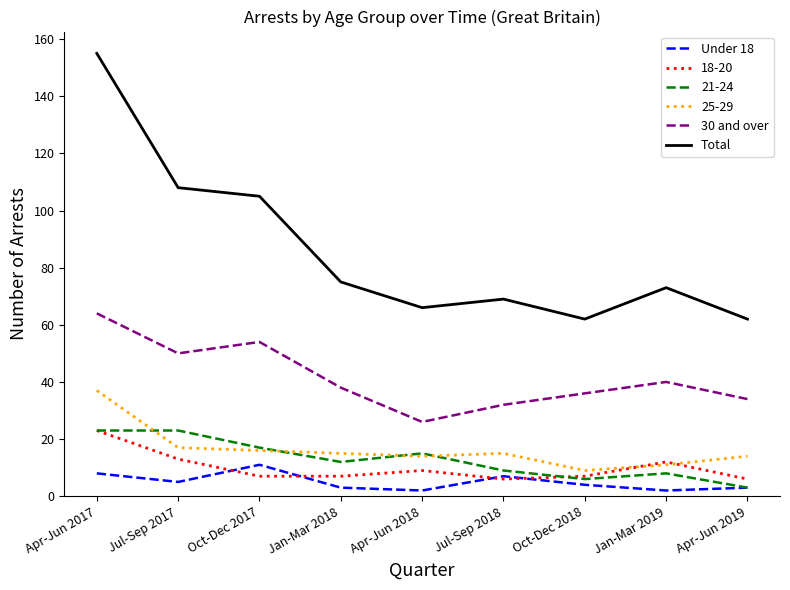

At which label does Total first exceed 73?

Apr-Jun 2017